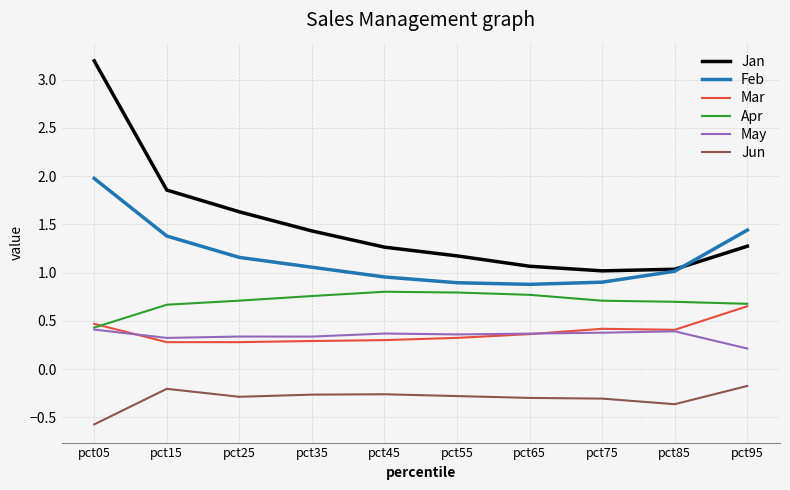

How many Mar values are between 0 and 1?

10